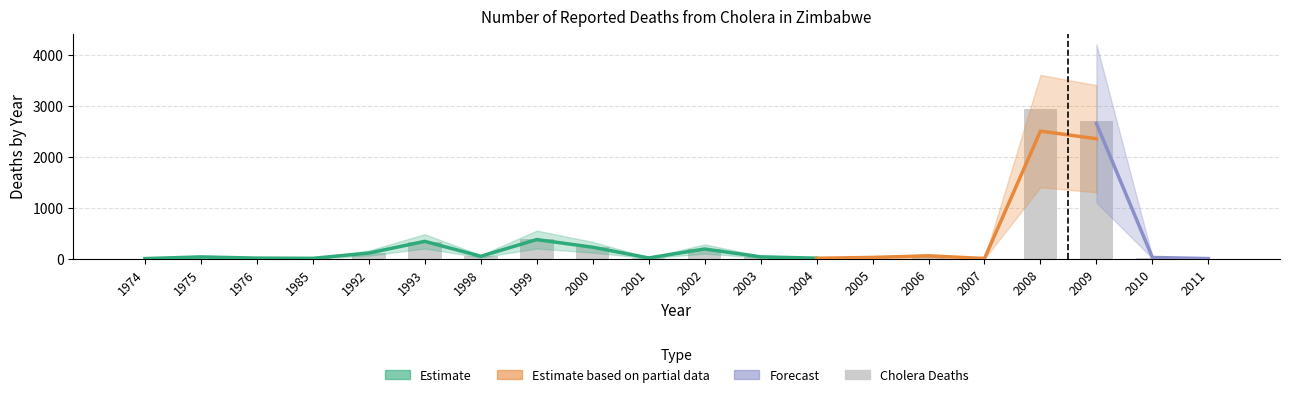

Rank the categories by value from highest to lowest.

2008, 2009, 1999, 1993, 2000, 2002, 1992, 2006, 1998, 2003, 1975, 2005, 2010, 2001, 1976, 2004, 1985, 2007, 2011, 1974